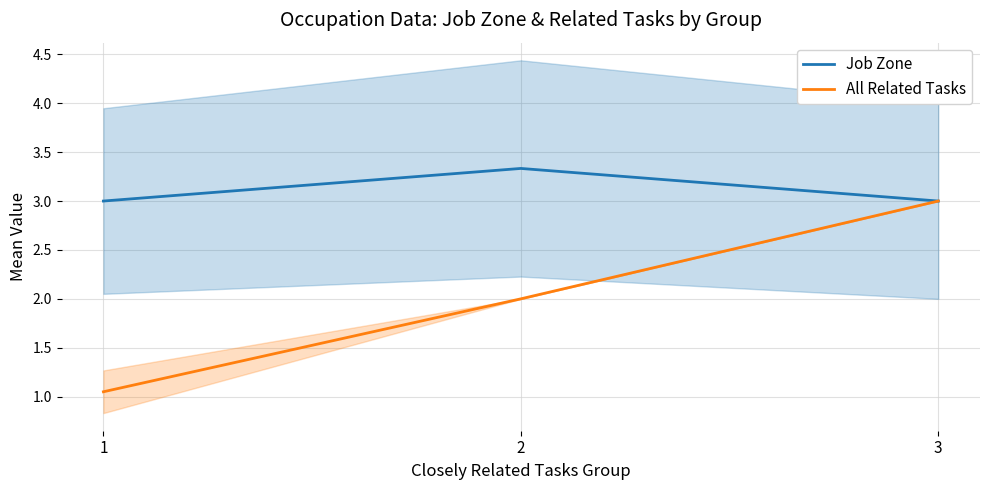

What is the total value across all series at 3?

6.0